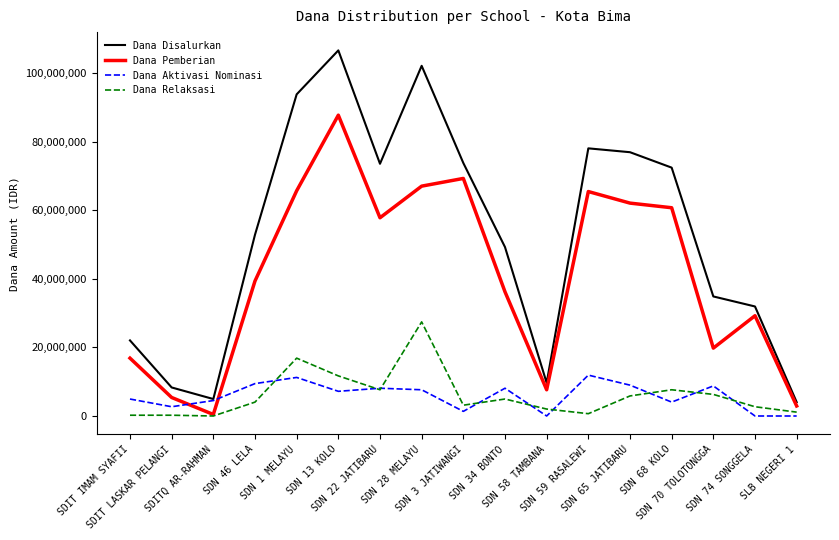

How many lines are shown in the chart?

4